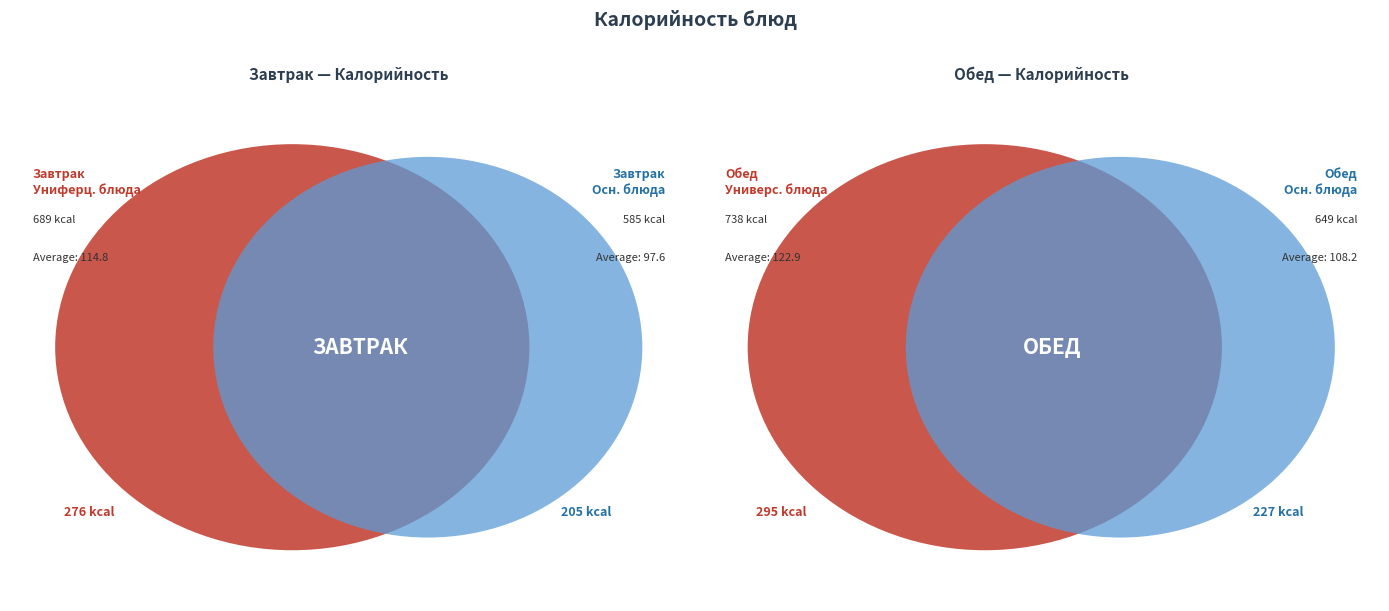

To the nearest percent, what is the difference between the largest and smallest slice percentages?

22%